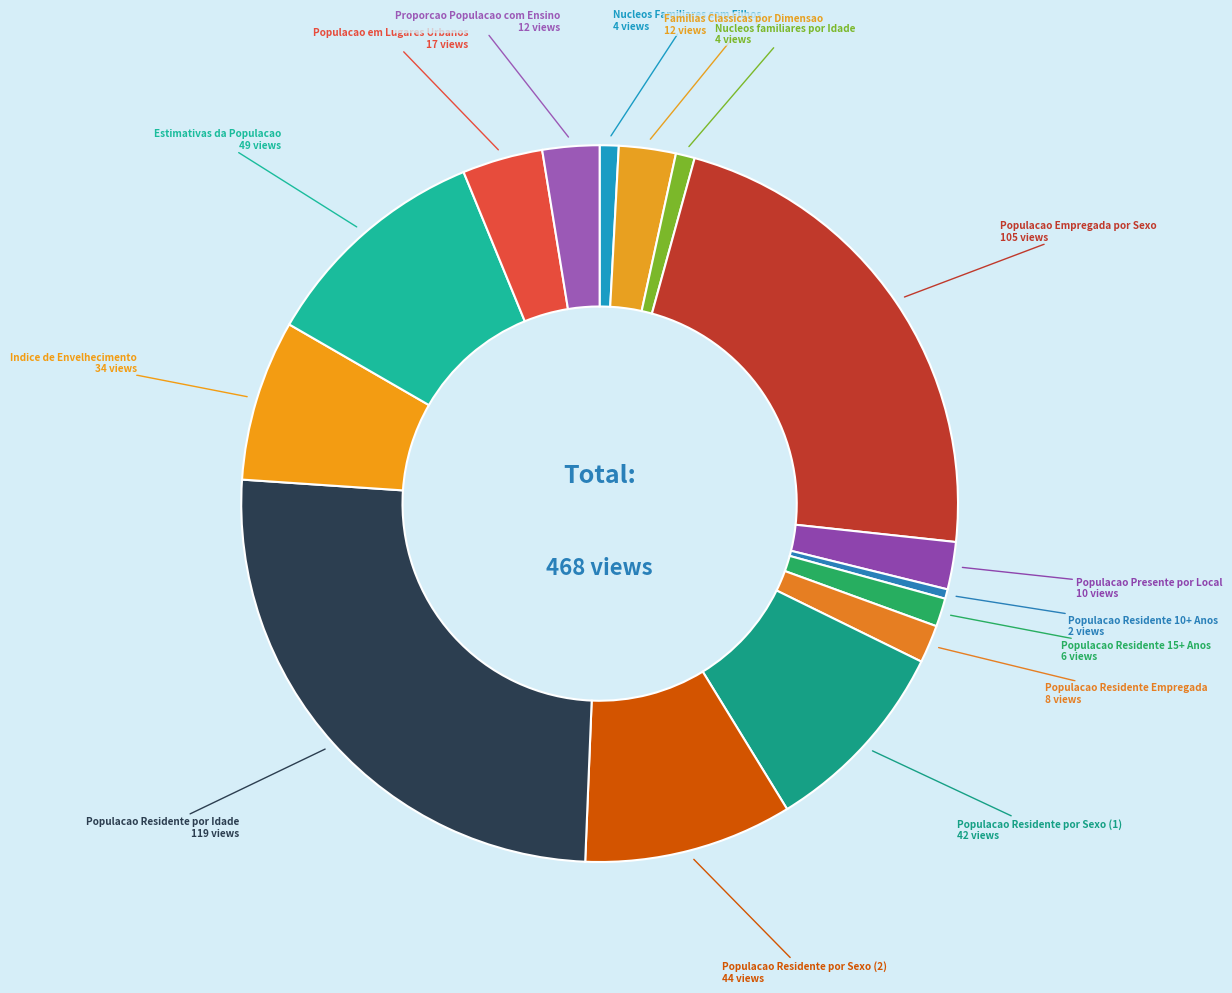

How many segments does this pie chart have?

15